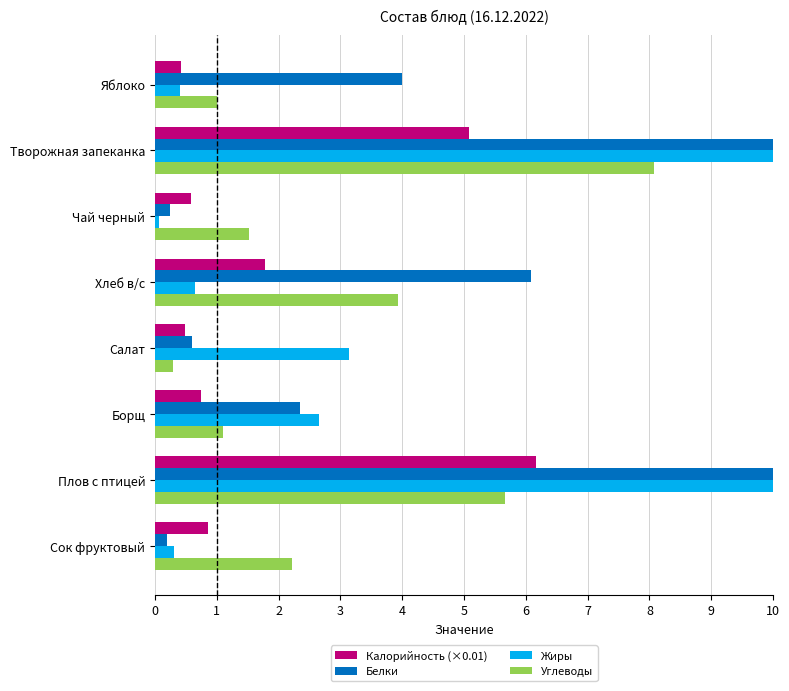

Where does the Белки series first go above 4?

Творожная запеканка